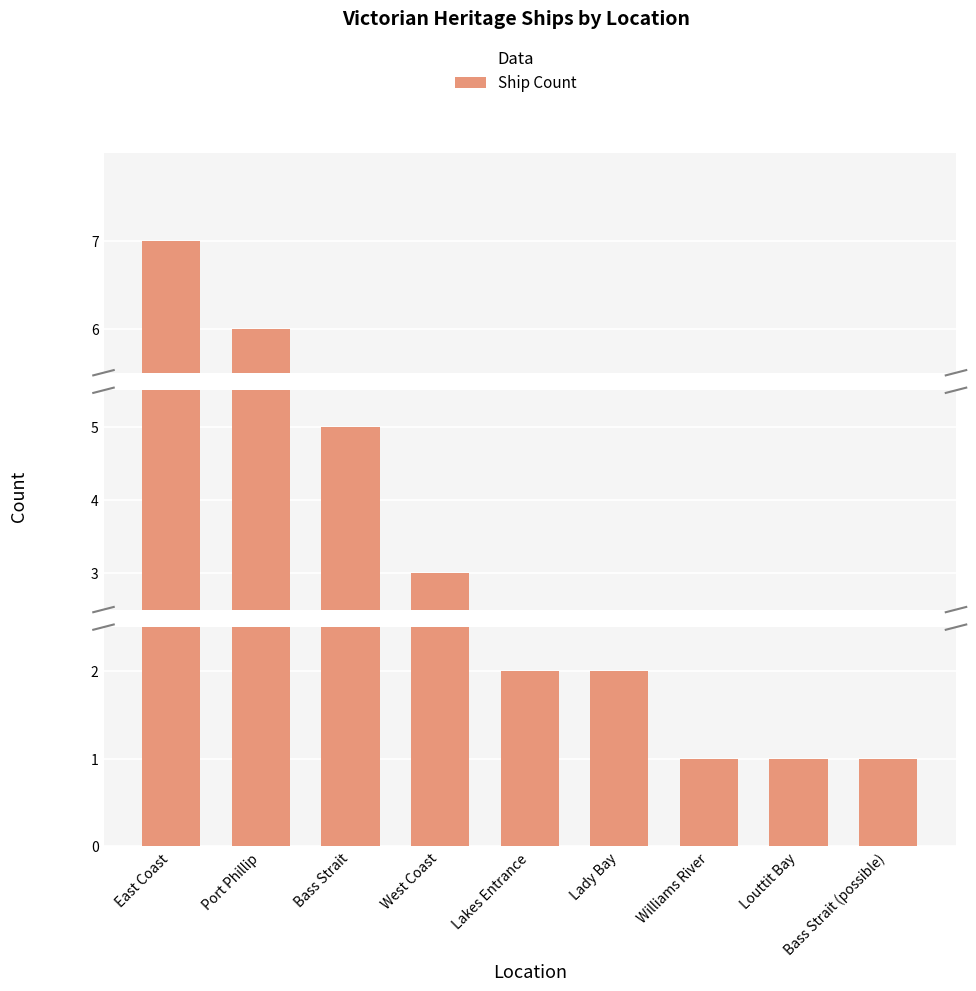

Reading left to right, extract all data points from this chart.

East Coast=7	Port Phillip=6	Bass Strait=5	West Coast=3	Lakes Entrance=2	Lady Bay=2	Williams River=1	Louttit Bay=1	Bass Strait (possible)=1